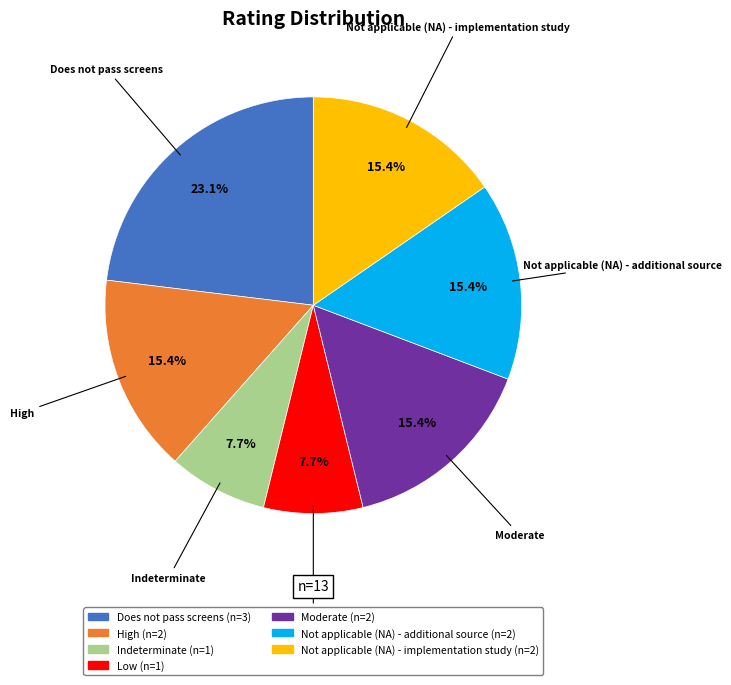

Is it true that Does not pass screens is 1% of the pie?

False